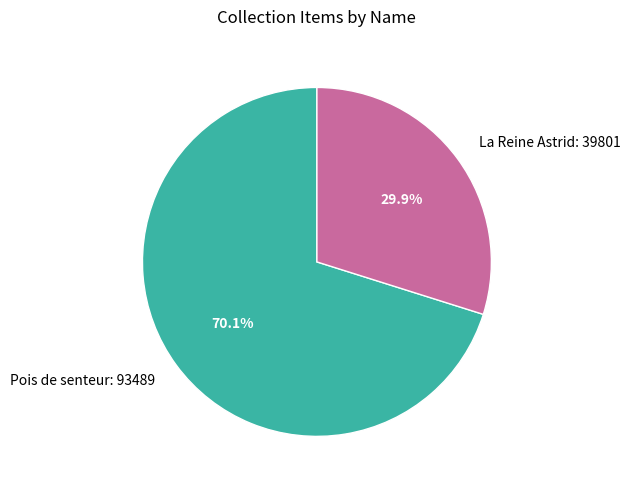

The La Reine Astrid slice represents 23% of the pie. True or false?

False